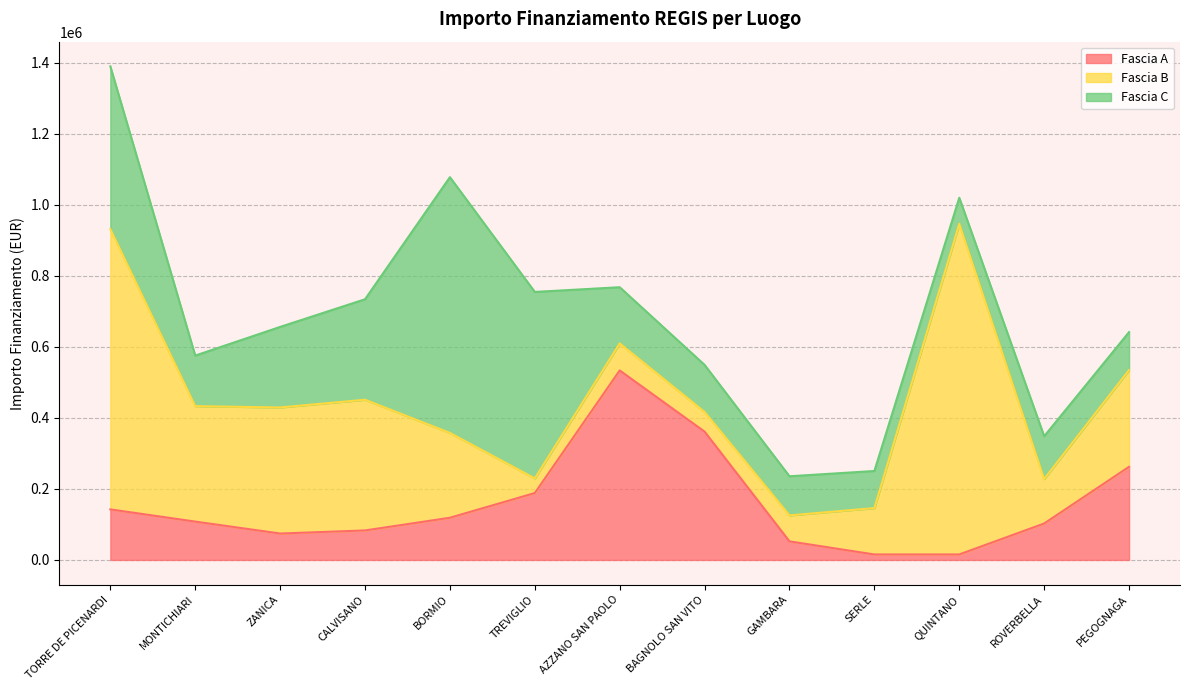

Read the Fascia C value at CALVISANO.

282960.0